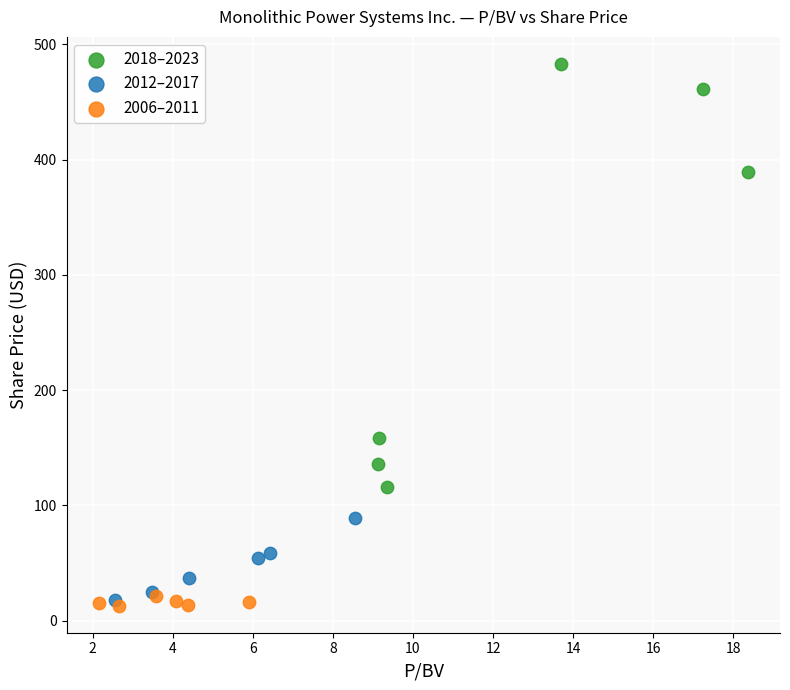

Which series has the widest spread of Y values?

2018–2023